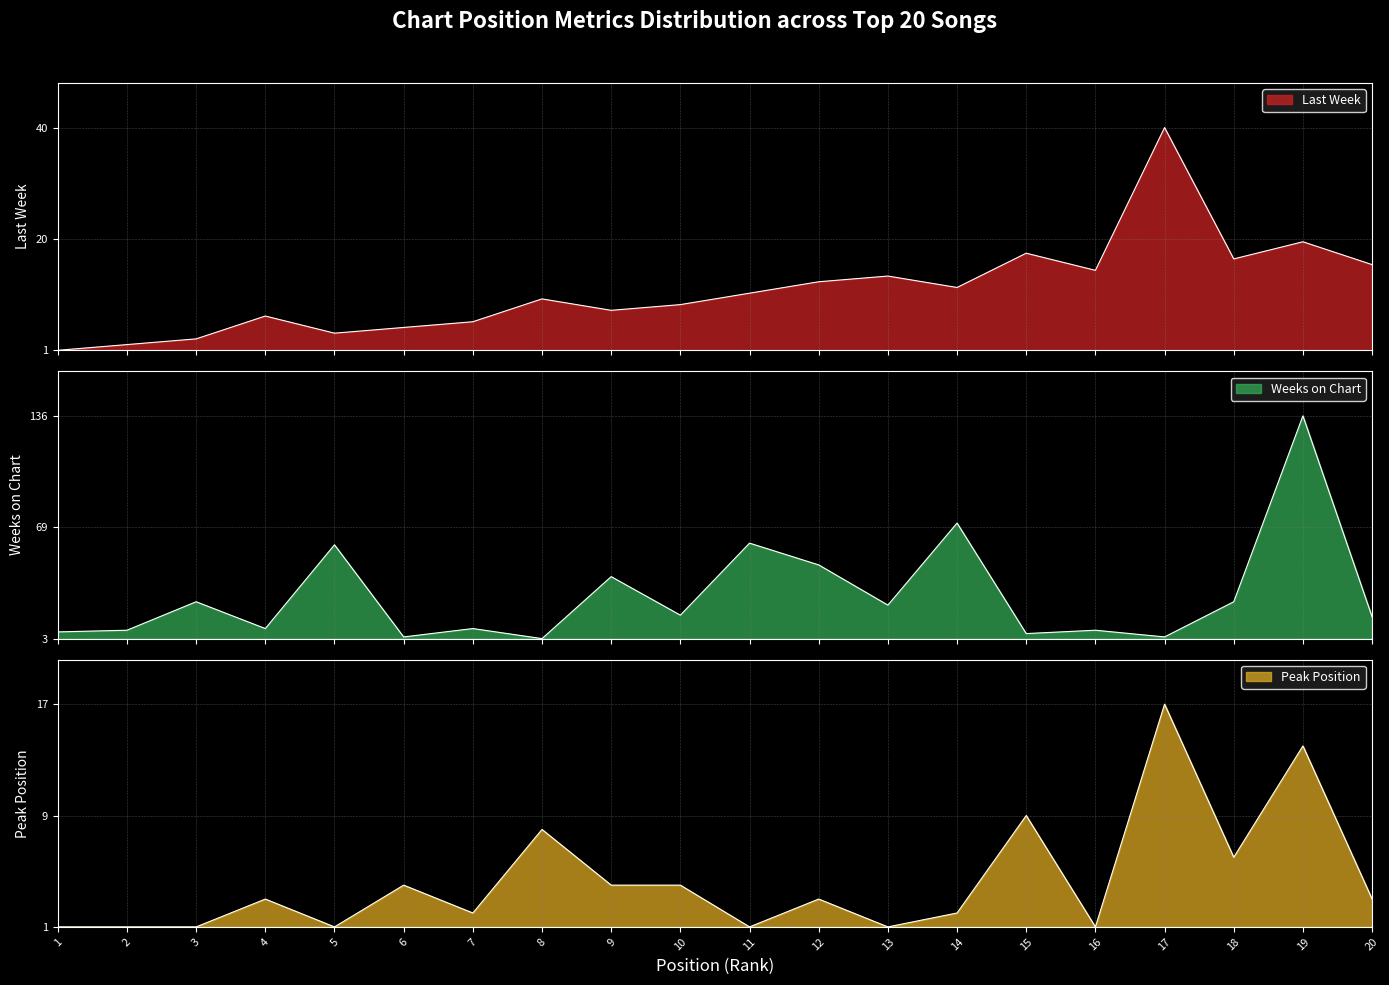

Is it true that Weeks on Chart equals 0.1 at 16?

False